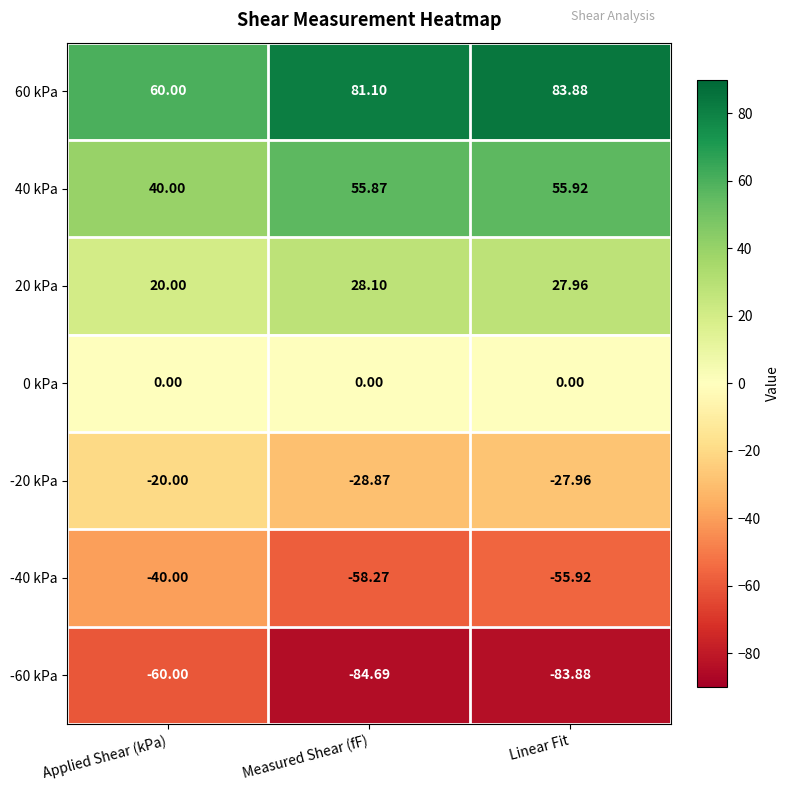

Where does the 60 kPa series first go above 81?

Measured Shear (fF)